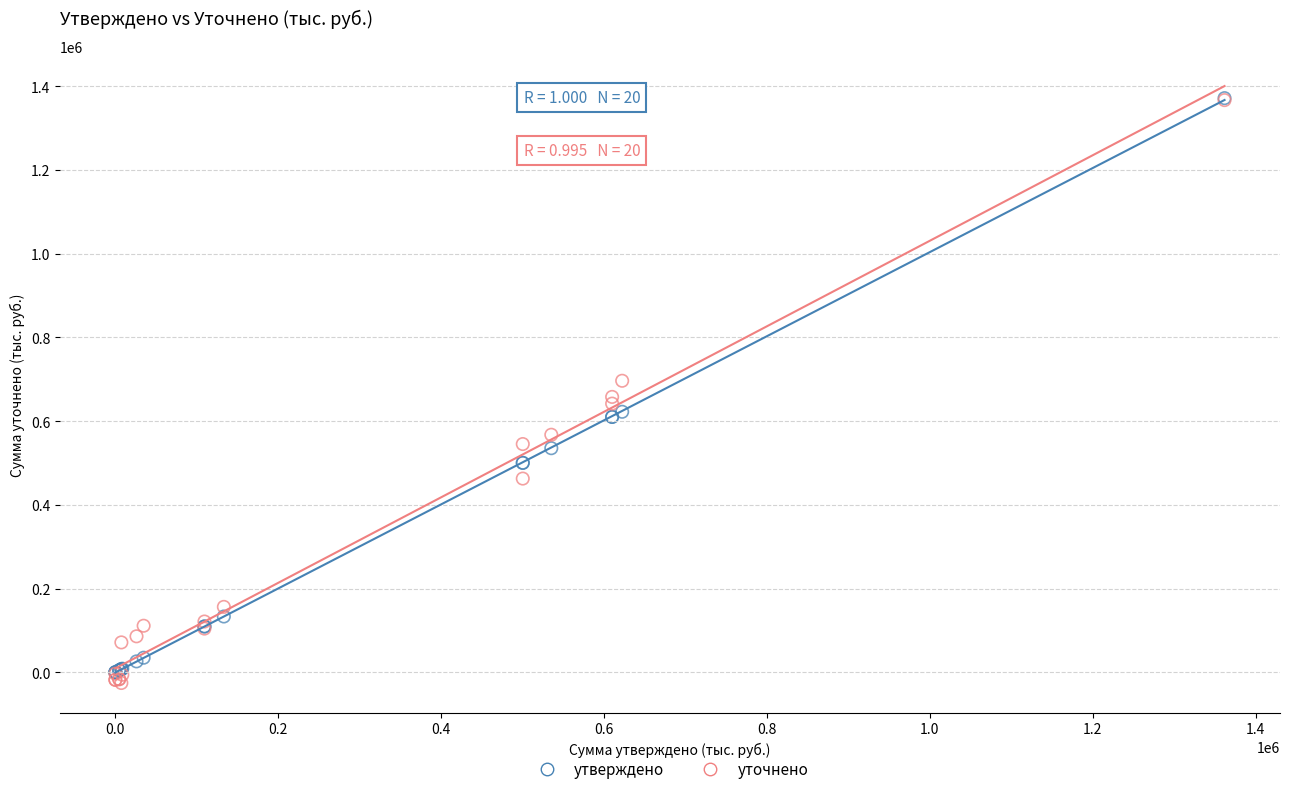

Which series has the largest Y range (max minus min)?

уточнено